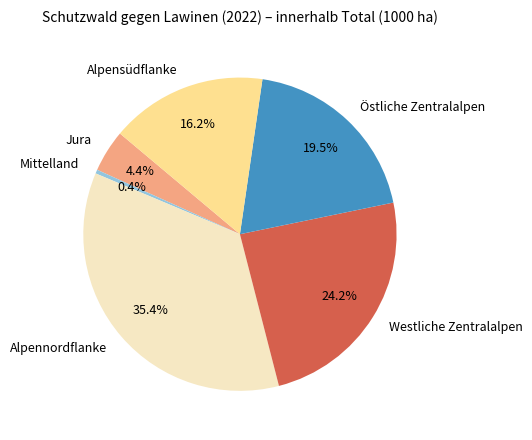

Which slice is the largest?

Alpennordflanke